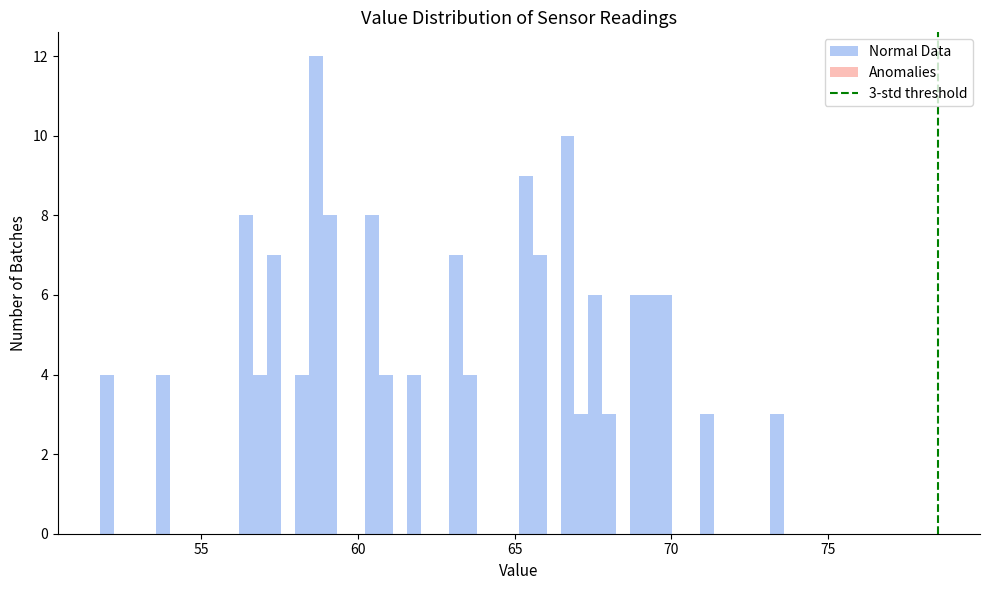

Read against the x-axis, roughly where is the centre of the tallest bar?

58.5